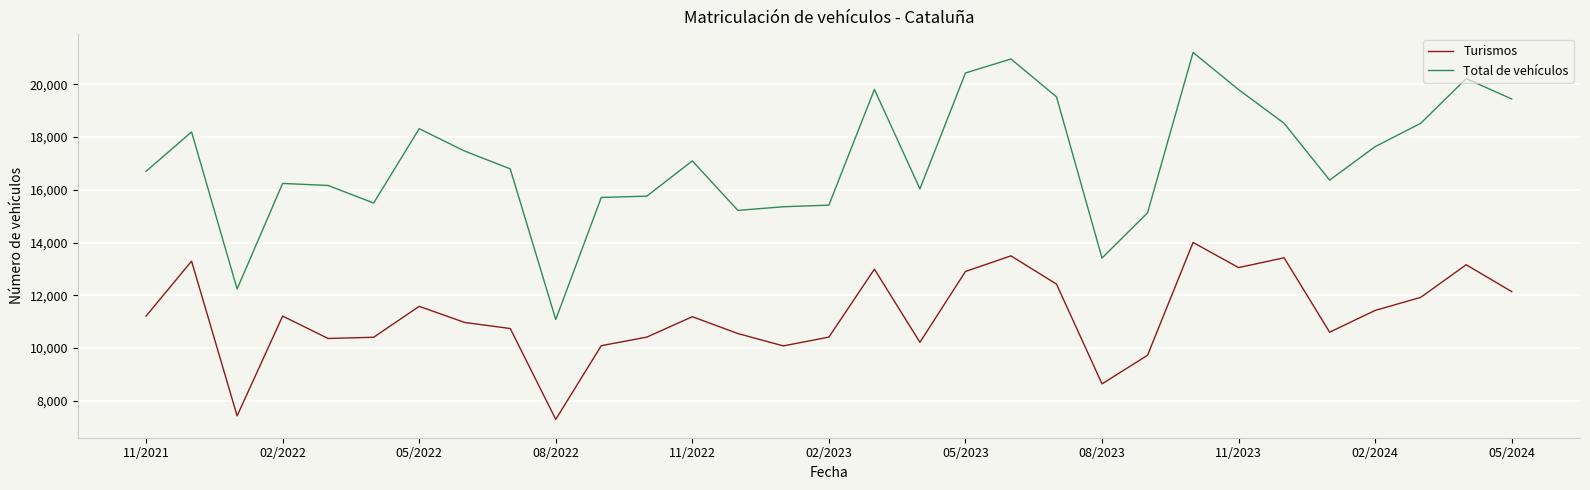

True or false: Total de vehículos and Turismos intersect in this chart.

False